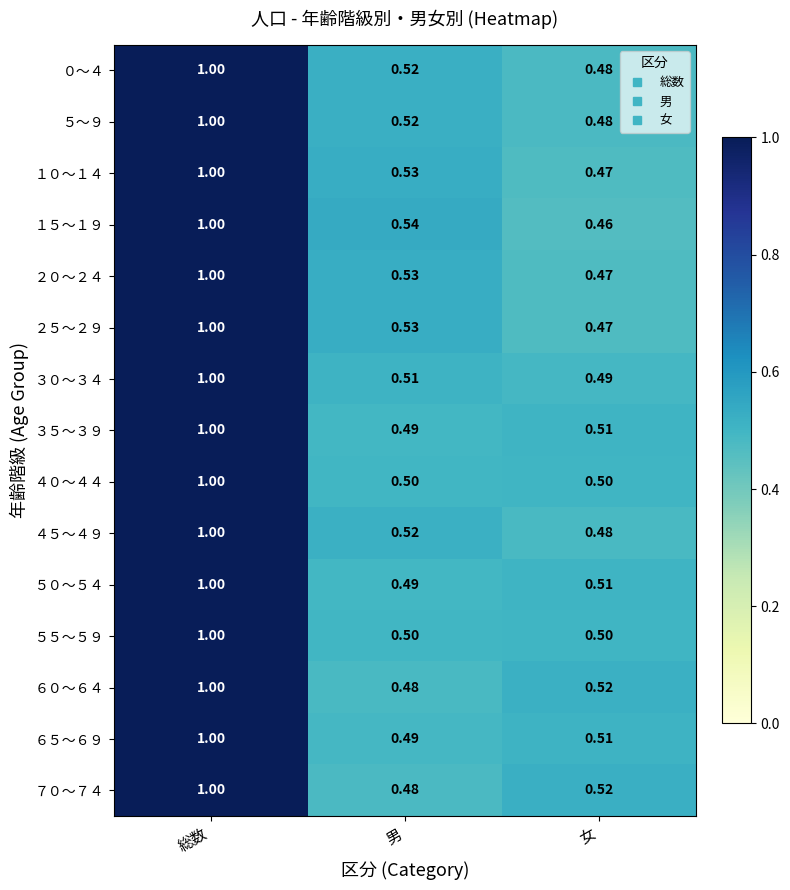

What is the smallest value displayed?

0.5